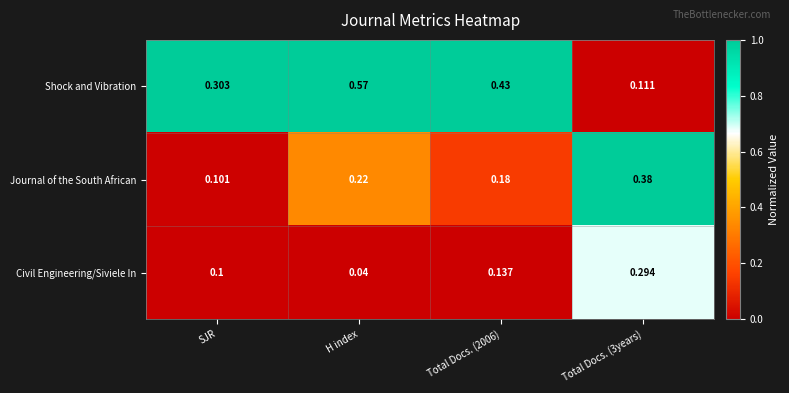

At which category is the sum across all series the highest?

H index